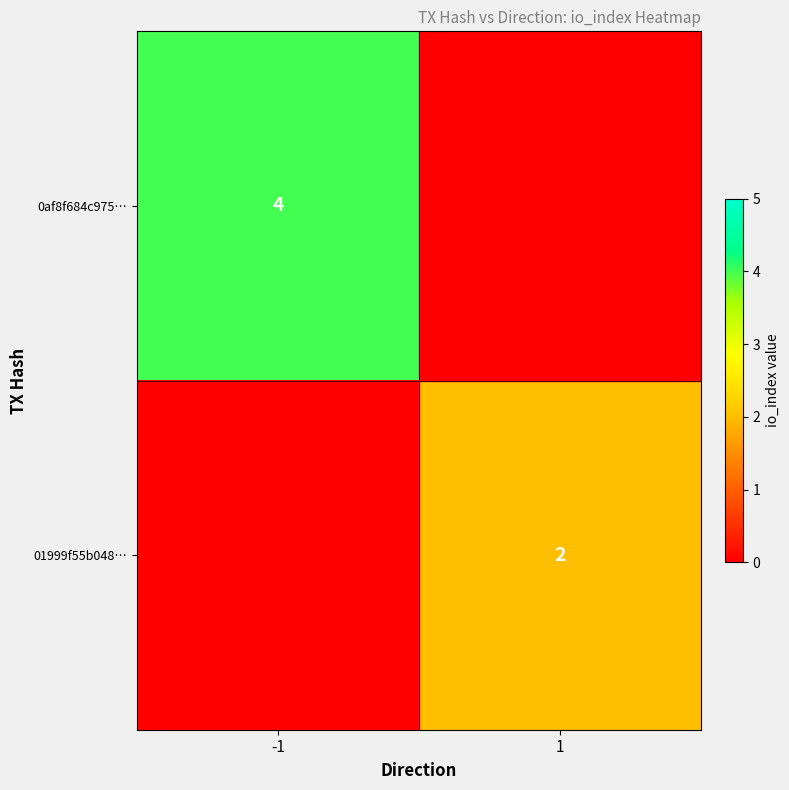

The 0af8f684c975… series shows 4 at -1. True or false?

True